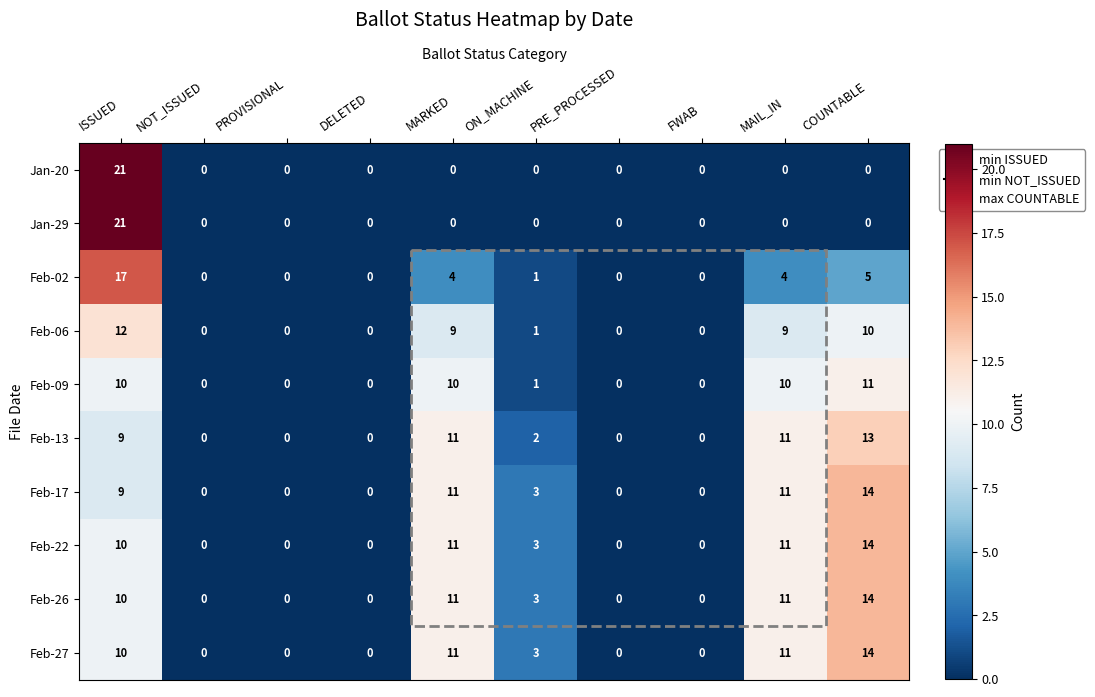

What is the total value across all series at ISSUED?

129